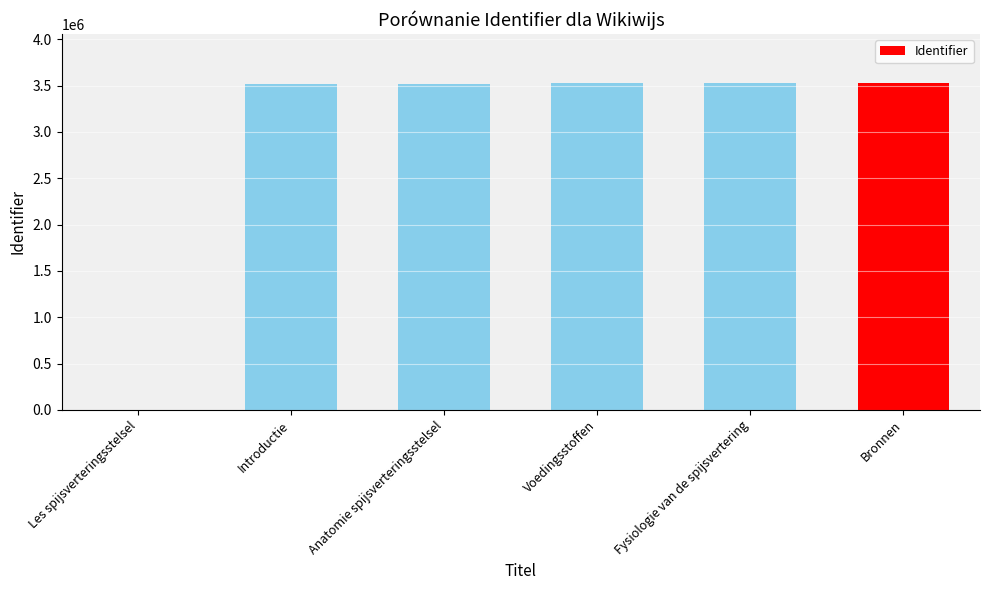

The value at Bronnen is 3527596. True or false?

True